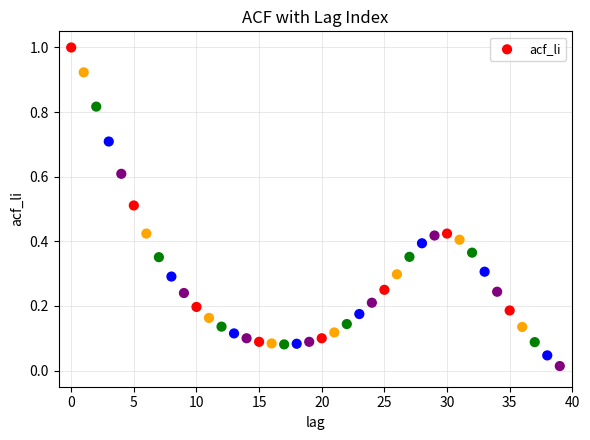

What is the range of Y values (max minus min)?

1.0